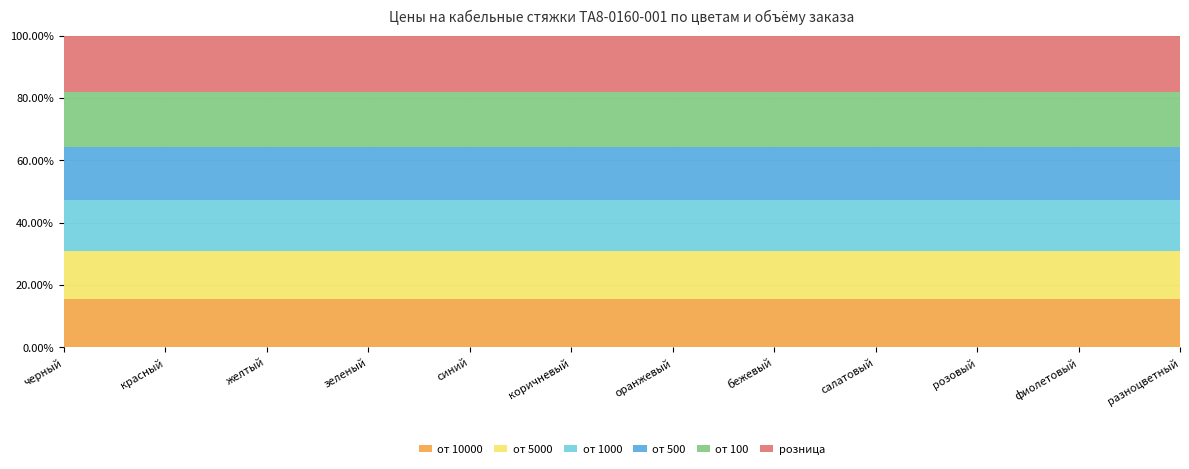

Reading right to left, list all the values displayed in this chart.

от 10000: разноцветный=366	фиолетовый=366	розовый=366	салатовый=366	бежевый=366	оранжевый=366	коричневый=366	синий=366	зеленый=366	желтый=366	красный=366	черный=366
от 5000: разноцветный=372	фиолетовый=372	розовый=372	салатовый=372	бежевый=372	оранжевый=372	коричневый=372	синий=372	зеленый=372	желтый=372	красный=372	черный=372
от 1000: разноцветный=388	фиолетовый=388	розовый=388	салатовый=388	бежевый=388	оранжевый=388	коричневый=388	синий=388	зеленый=388	желтый=388	красный=388	черный=388
от 500: разноцветный=412	фиолетовый=412	розовый=412	салатовый=412	бежевый=412	оранжевый=412	коричневый=412	синий=412	зеленый=412	желтый=412	красный=412	черный=412
от 100: разноцветный=420	фиолетовый=420	розовый=420	салатовый=420	бежевый=420	оранжевый=420	коричневый=420	синий=420	зеленый=420	желтый=420	красный=420	черный=420
розница: разноцветный=430	фиолетовый=430	розовый=430	салатовый=430	бежевый=430	оранжевый=430	коричневый=430	синий=430	зеленый=430	желтый=430	красный=430	черный=430